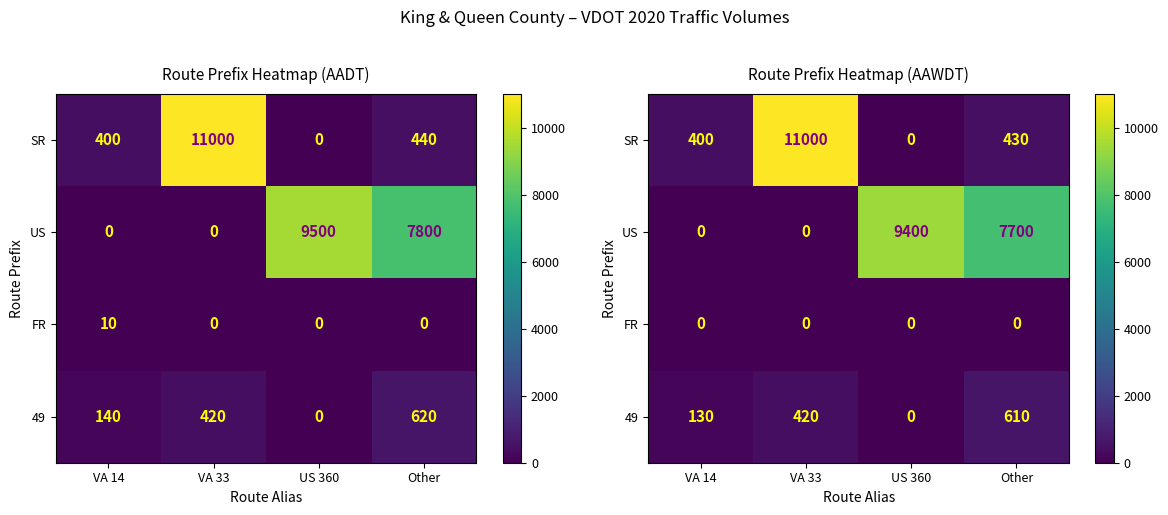

What is the difference between the highest and lowest values at VA 33?

11000